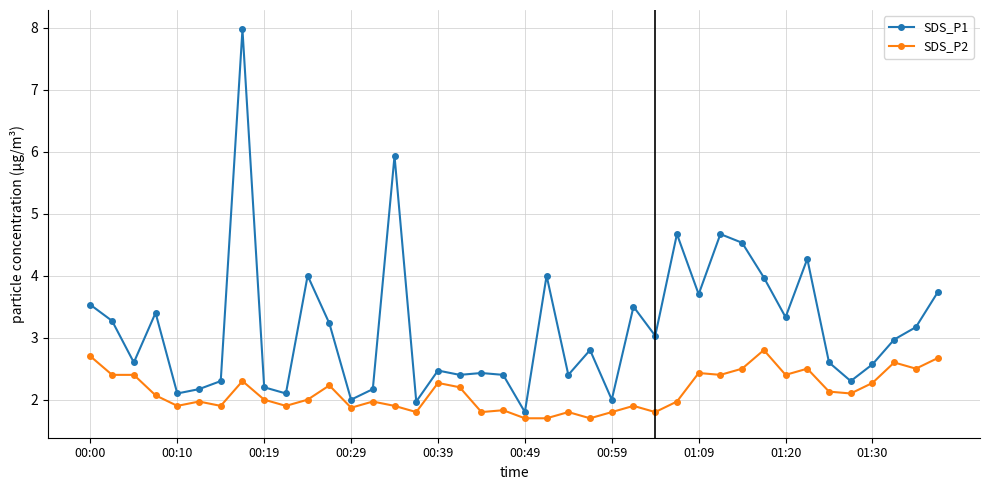

Which series has the widest spread of values?

SDS_P1